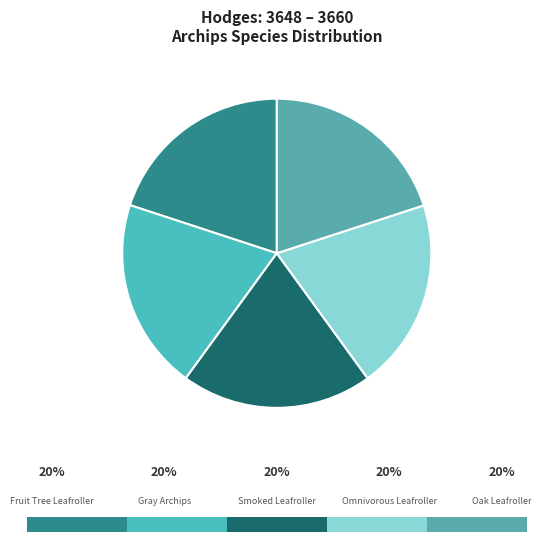

What percentage is the infumatana slice, to the nearest percent?

20%